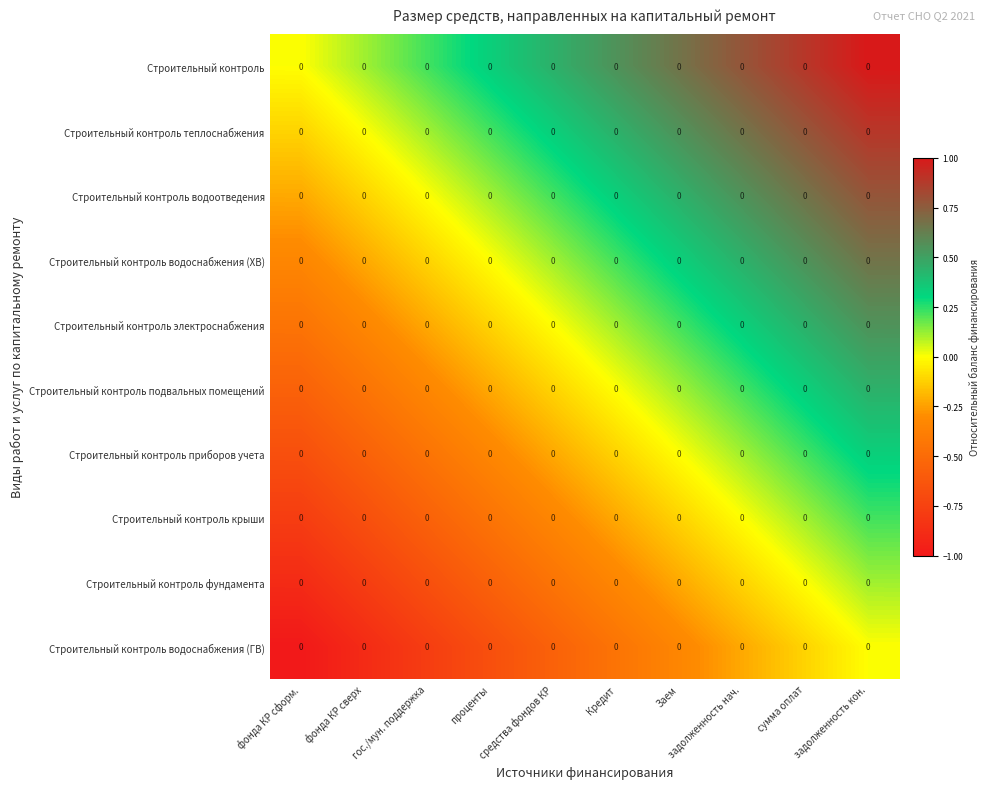

Which has a higher value, фонда КР сформ. or Кредит?

Кредит